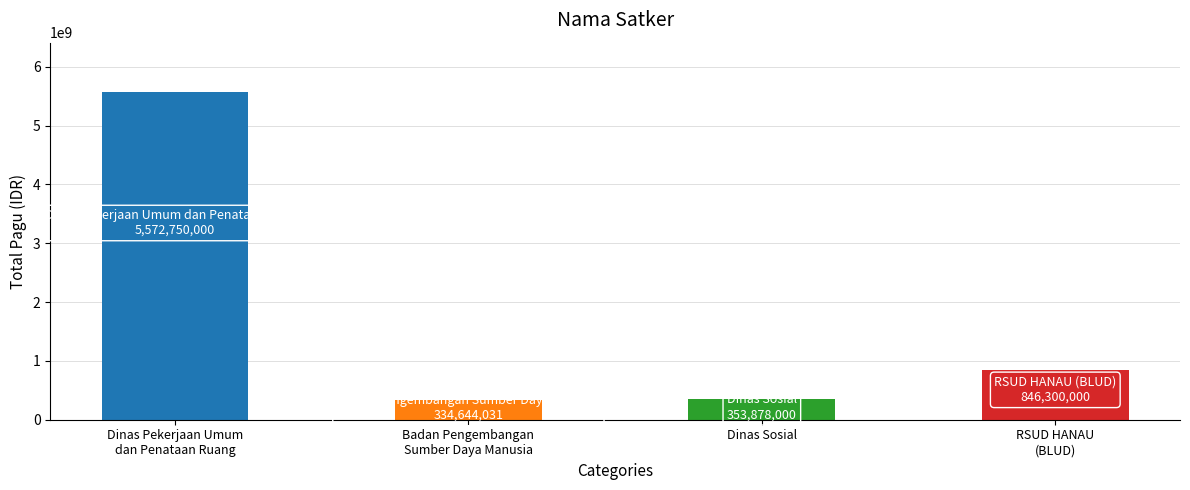

What is the sum of all values?

7107572031